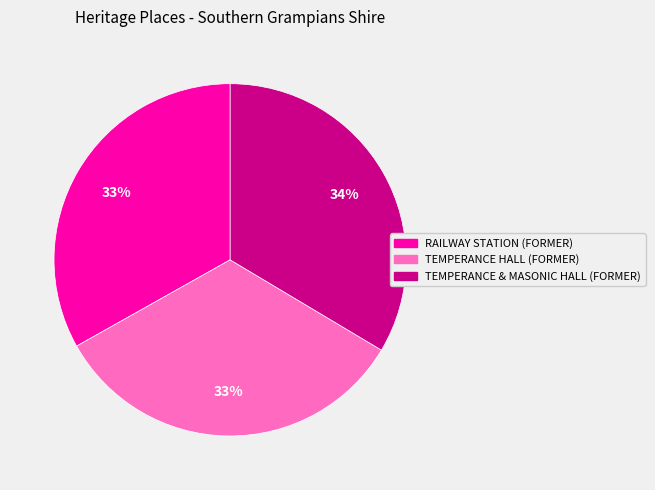

How many segments does this pie chart have?

3